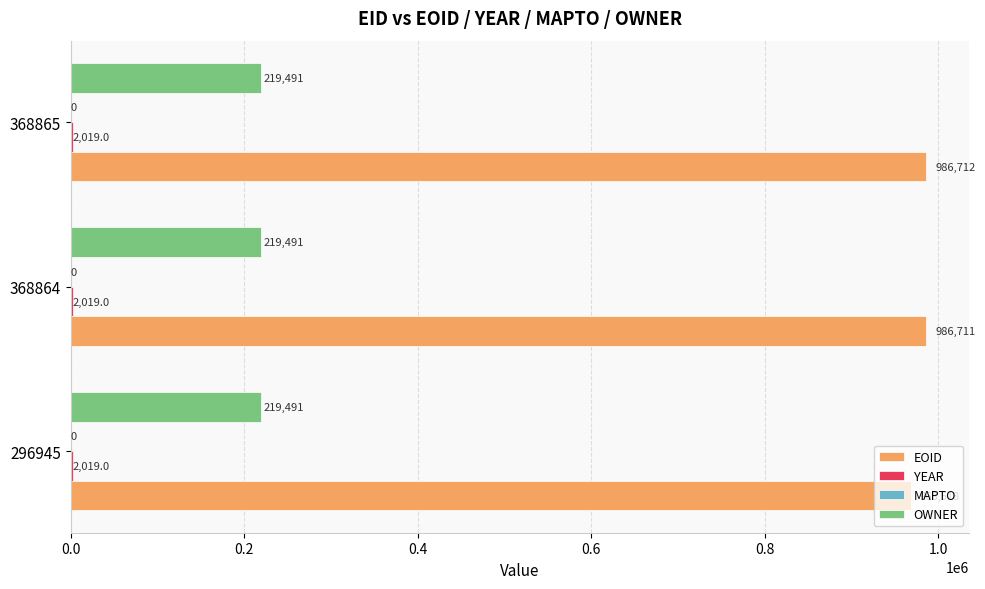

Between 368864 and 368865, which series saw the biggest shift?

EOID